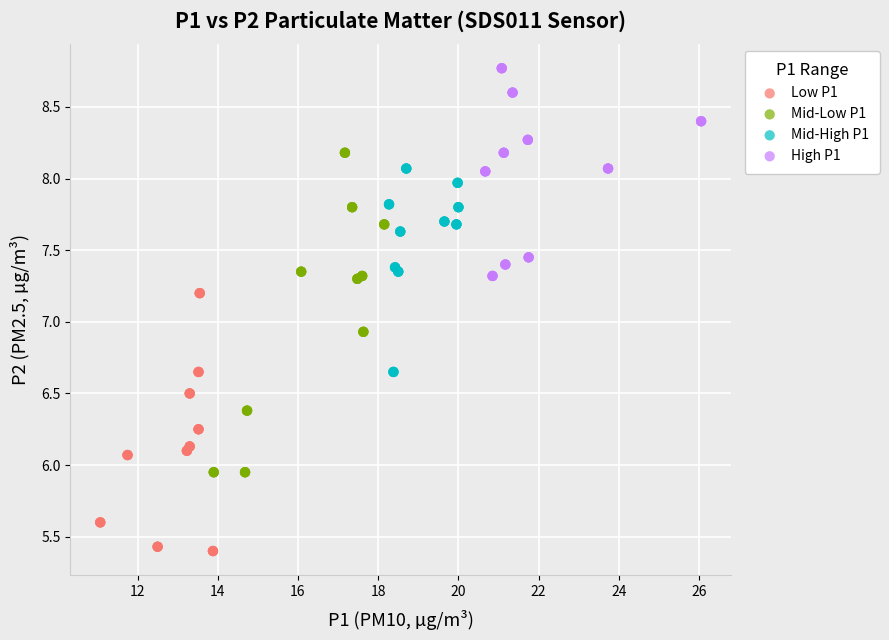

Which series reaches the maximum Y coordinate?

High P1